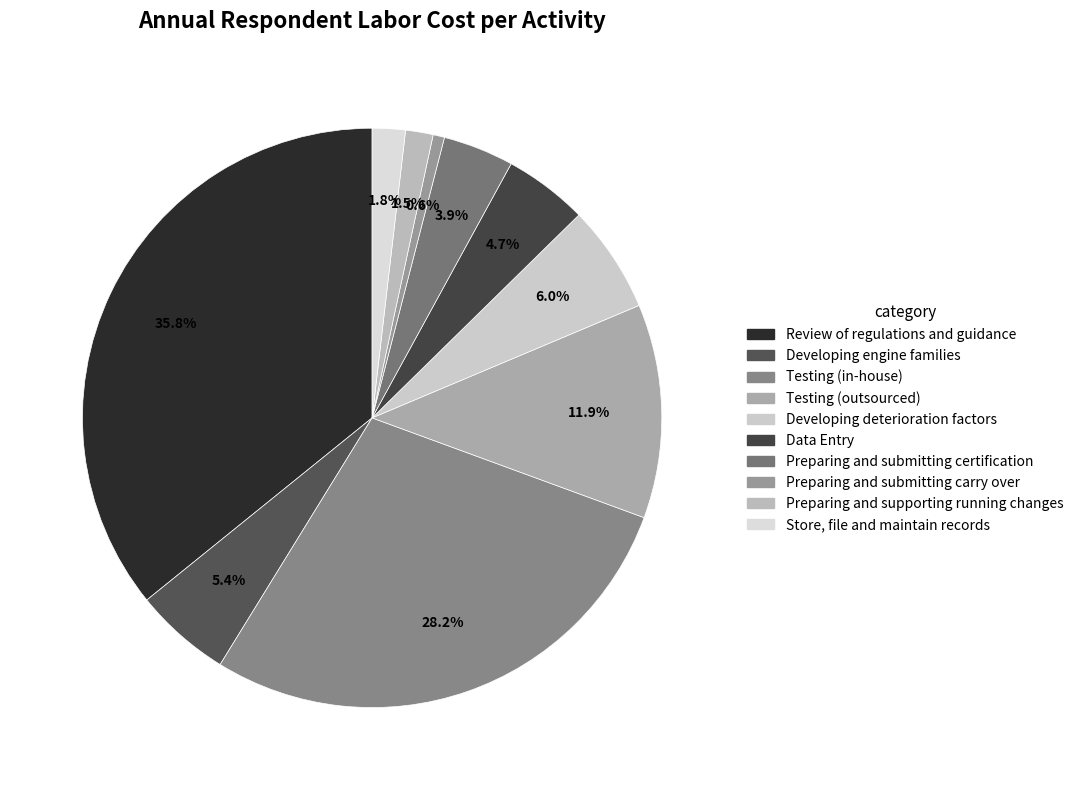

What is the largest slice in the pie chart?

Review of regulations and guidance